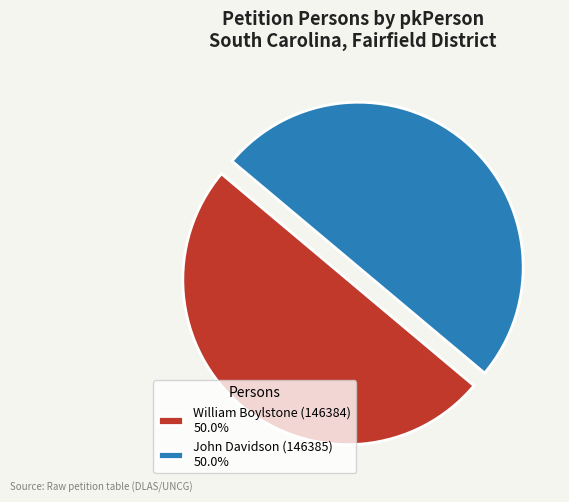

What is the ratio of the value at William Boylstone (146384) 50.0% to the value at John Davidson (146385) 50.0%?

1.0